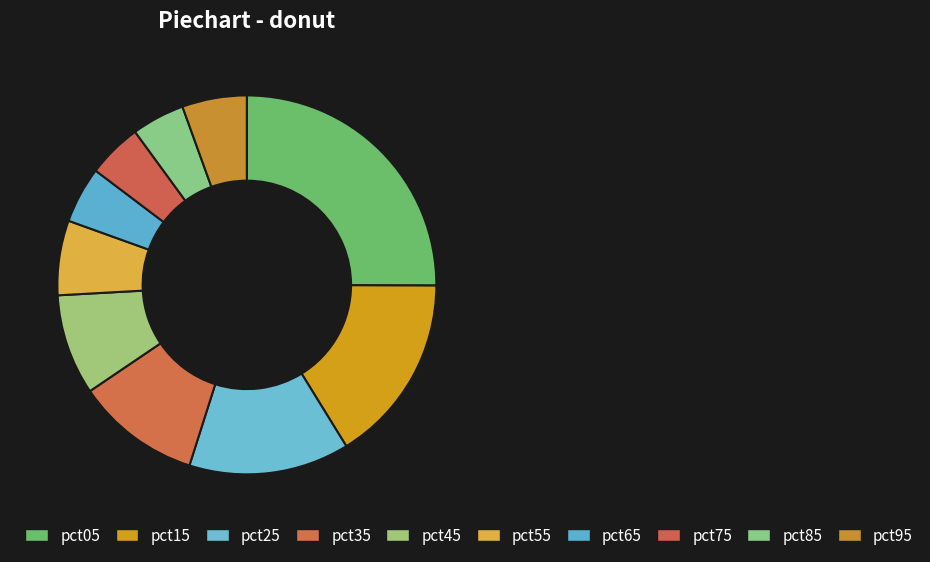

Does pct65 represent more than half of the total?

No